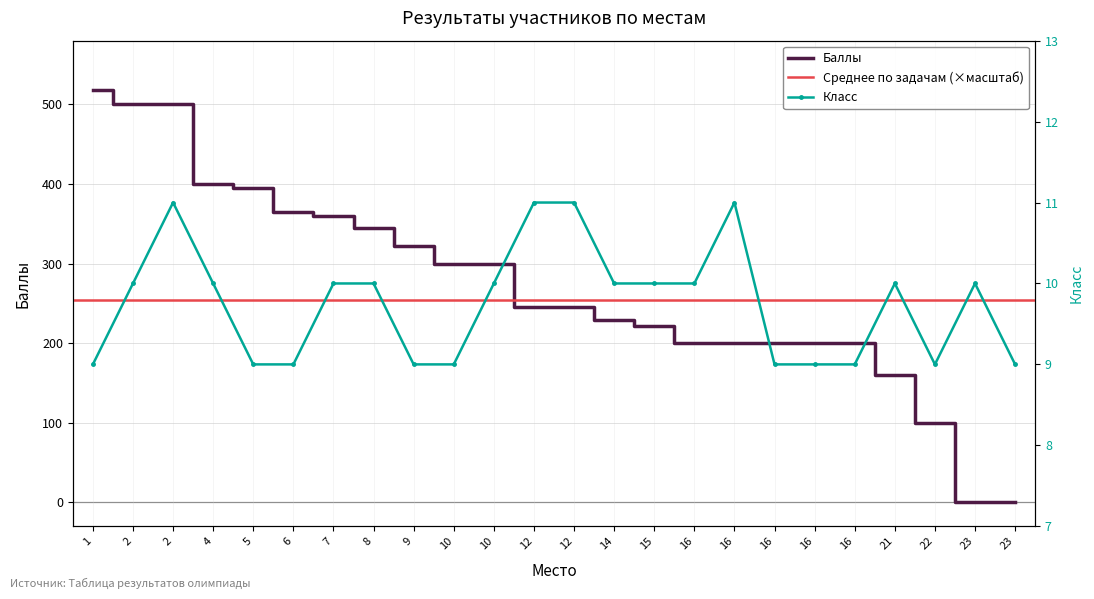

Reading left to right, list all the values displayed in this chart.

Баллы: 1=518	2=500	2=500	4=400	5=395	6=365	7=360	8=345	9=322	10=300	10=300	12=245	12=245	14=229	15=222	16=200	16=200	16=200	16=200	16=200	21=160	22=100	23=0	23=0
Класс: 1=9	2=10	2=11	4=10	5=9	6=9	7=10	8=10	9=9	10=9	10=10	12=11	12=11	14=10	15=10	16=10	16=11	16=9	16=9	16=9	21=10	22=9	23=10	23=9